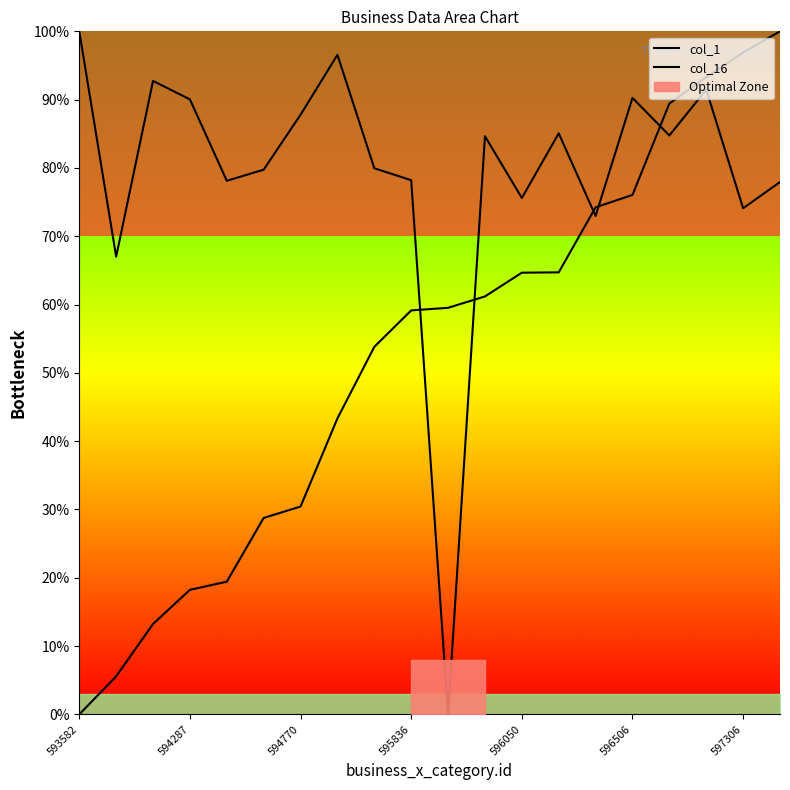

Rank the series at 596050 from highest to lowest value.

col_16, col_1